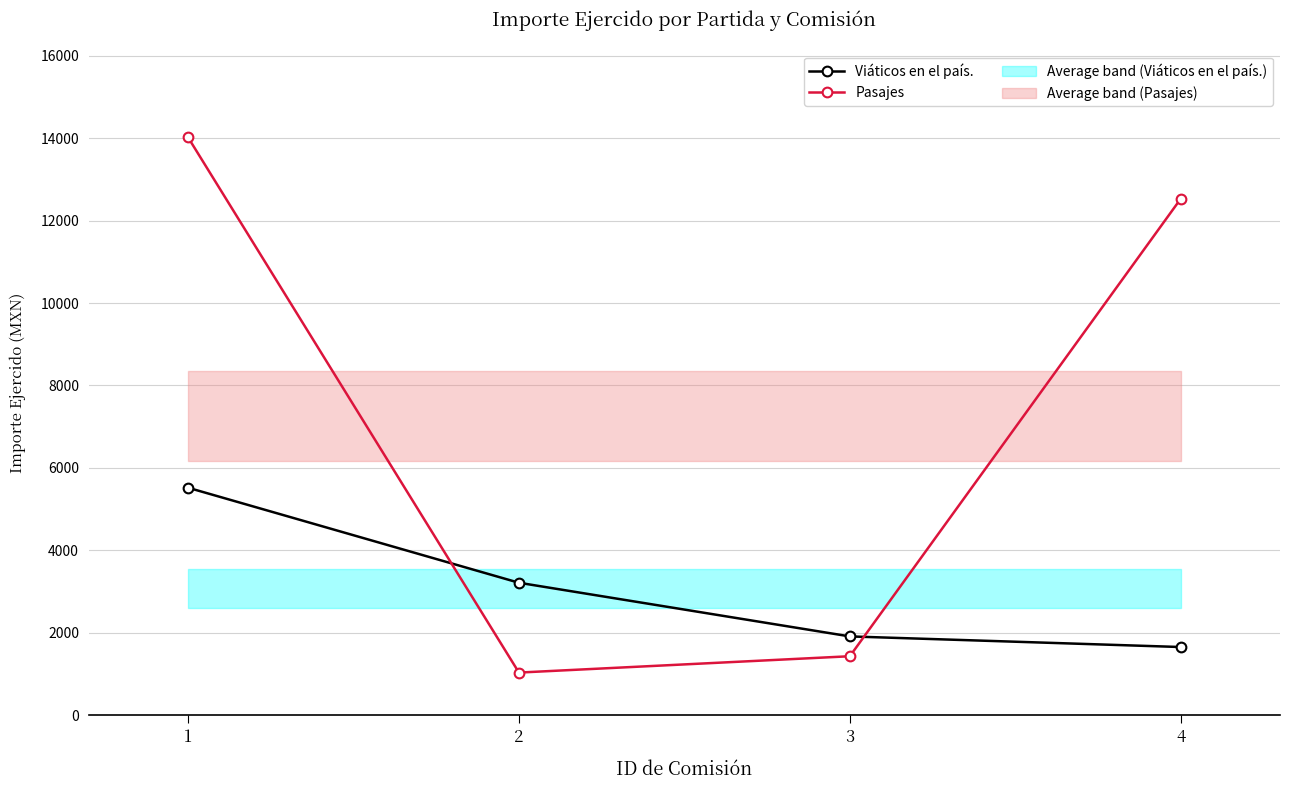

What are all the series names shown in the legend?

Viáticos en el país., Pasajes